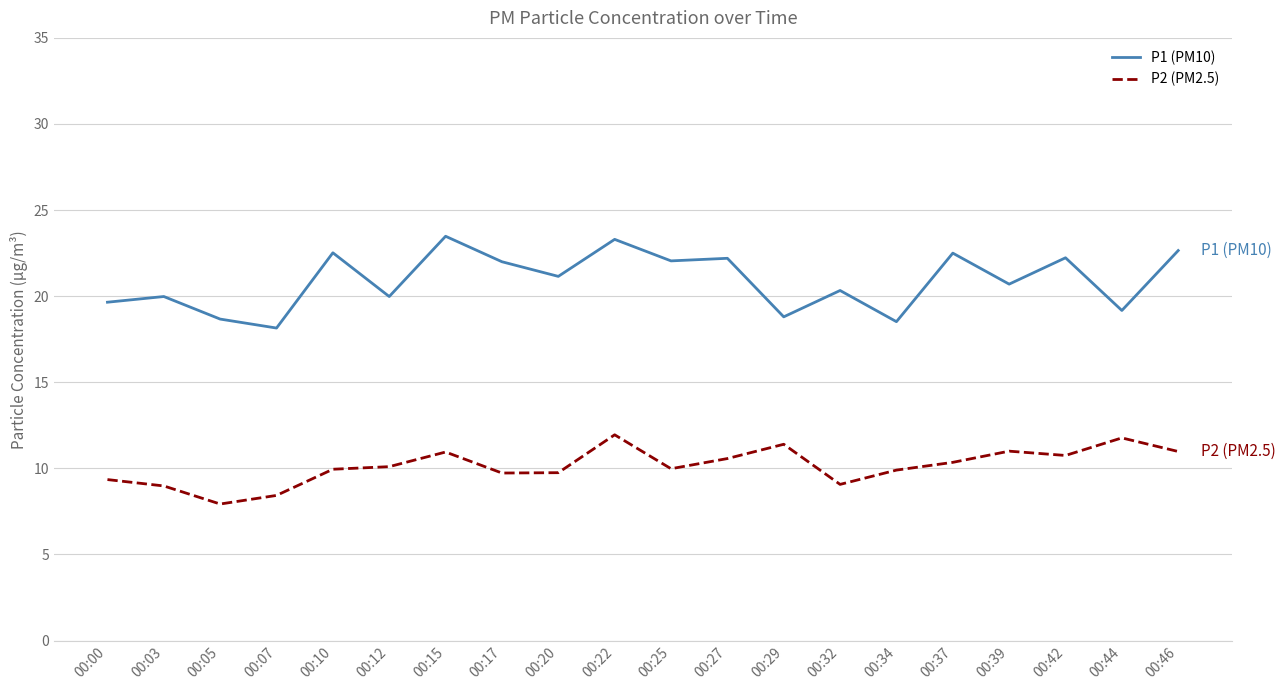

List the series in order of their overall mean, highest first.

P1 (PM10), P2 (PM2.5)